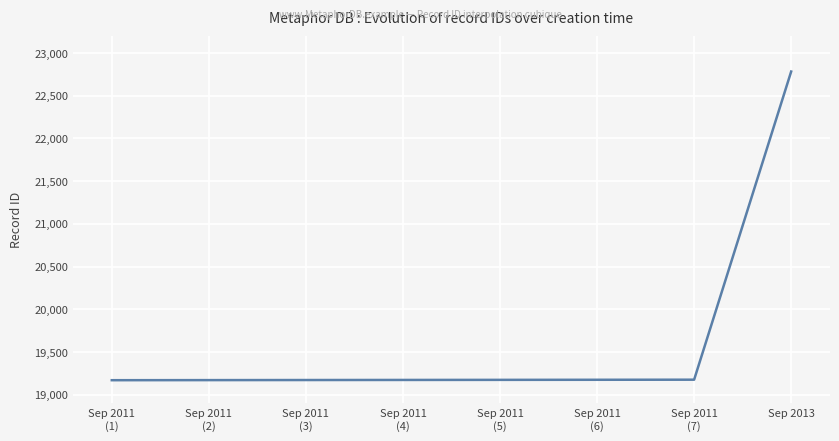

The chart shows a value of 29925 at Sep 2013. True or false?

False